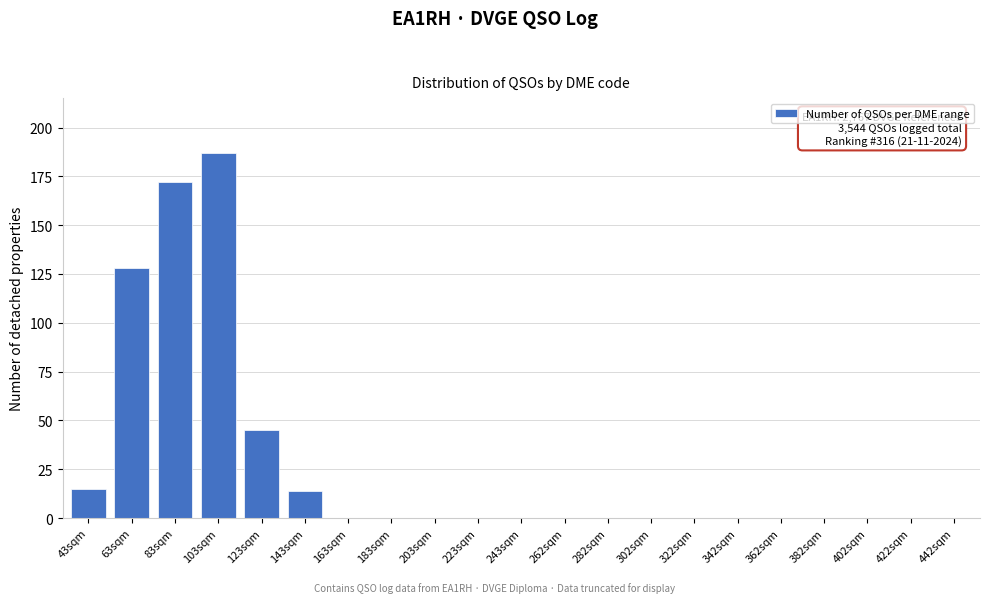

Reading right to left, extract all data points from this chart.

442sqm=0	422sqm=0	402sqm=0	382sqm=0	362sqm=0	342sqm=0	322sqm=0	302sqm=0	282sqm=0	262sqm=0	243sqm=0	223sqm=0	203sqm=0	183sqm=0	163sqm=0	143sqm=14	123sqm=45	103sqm=187	83sqm=172	63sqm=128	43sqm=15